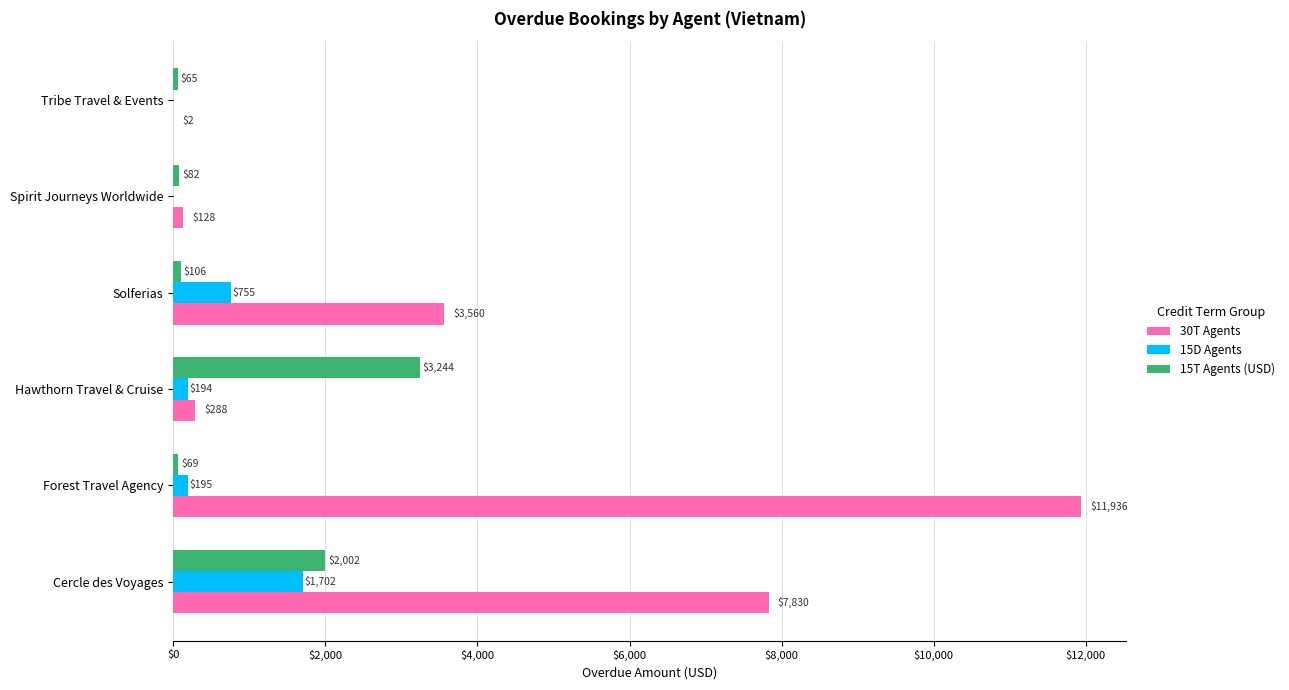

What is the sum of all 30T Agents values?

23744.0